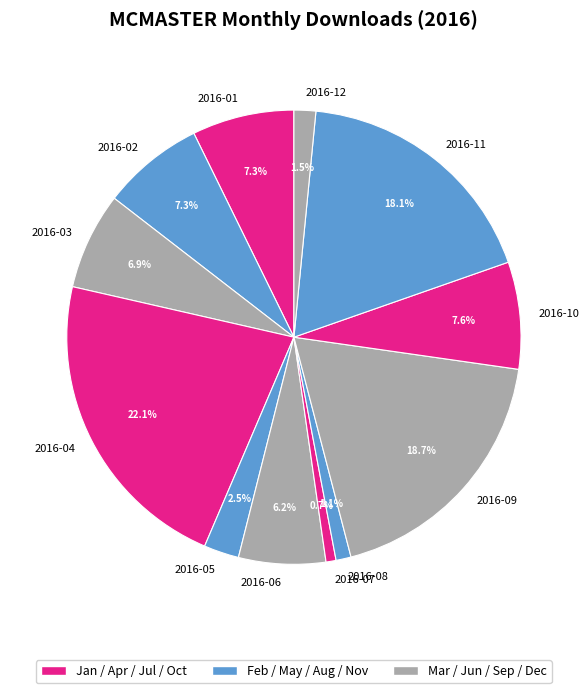

What is the largest slice in the pie chart?

2016-04